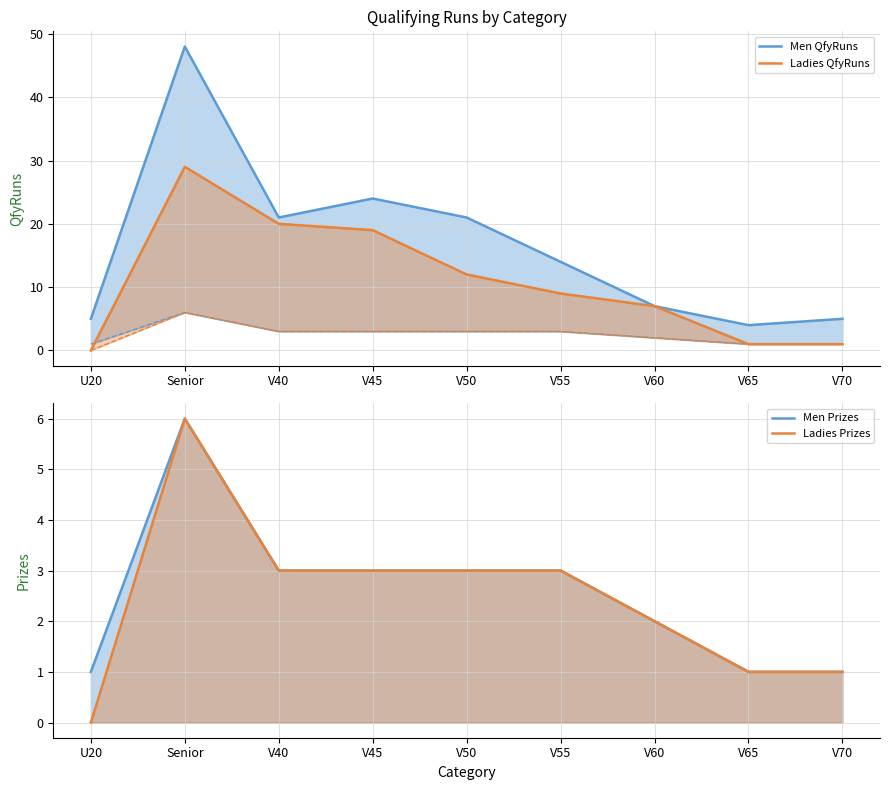

True or false: Men Prizes and Men QfyRuns cross at least once.

False